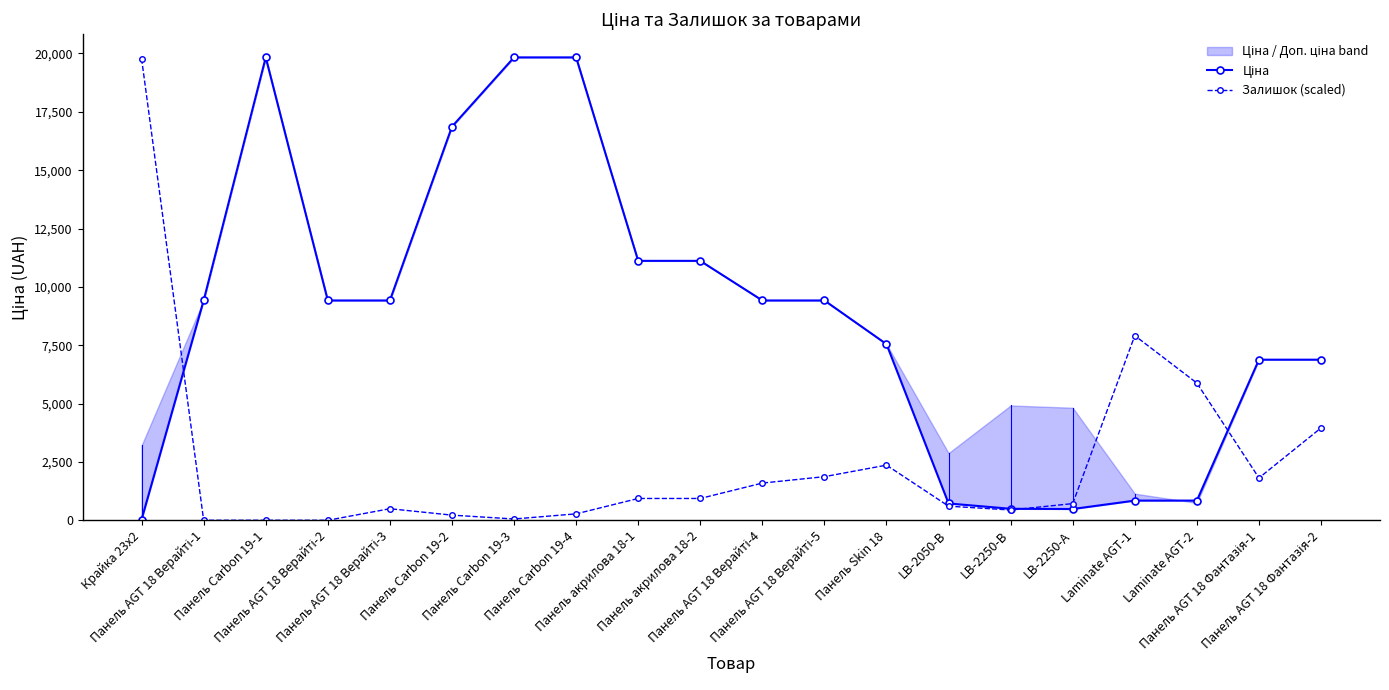

Reading left to right, list all the values displayed in this chart.

Ціна: 32.0	9416.9	19831.1	9416.9	9416.9	16863.2	19831.1	19831.1	11113.6	11113.6	9416.9	9416.9	7545.9	719.6	491.7	482.1	842.8	842.8	6879.5	6879.5
Залишок (scaled): 19776.1	0.0	0.0	0.0	494.4	219.7	54.9	274.7	933.9	933.9	1593.1	1867.7	2362.1	604.3	439.5	714.1	7910.5	5877.9	1812.8	3955.2